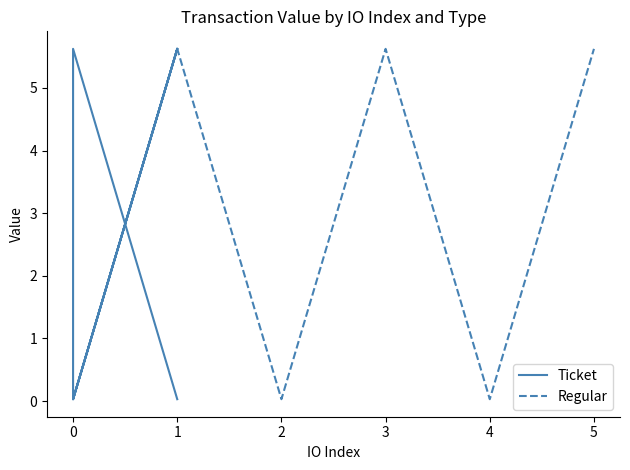

True or false: Regular has a value of 0.0 at 2.

True